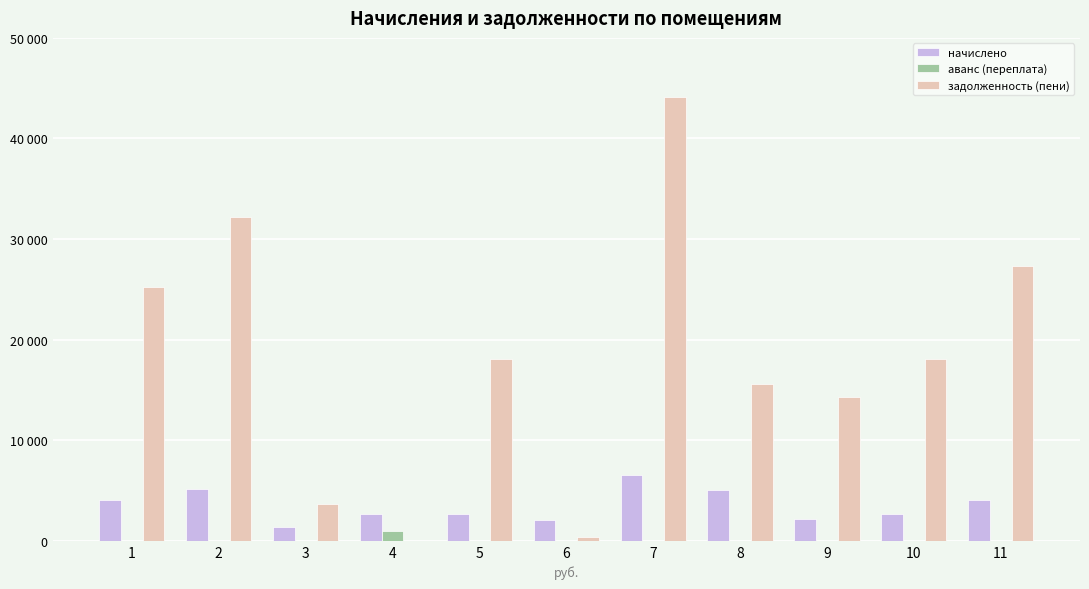

Which series has the largest total across all categories?

задолженность (пени)